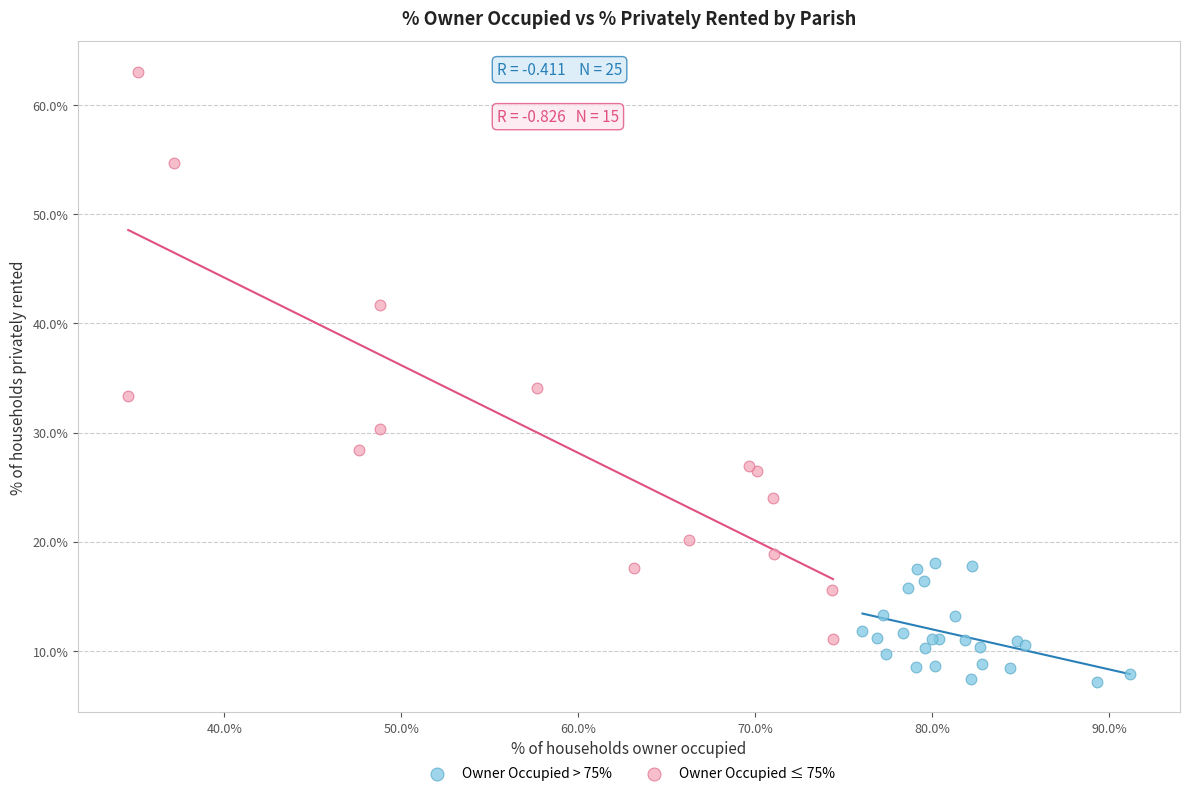

Which series has the largest Y range (max minus min)?

Owner Occupied ≤ 75%